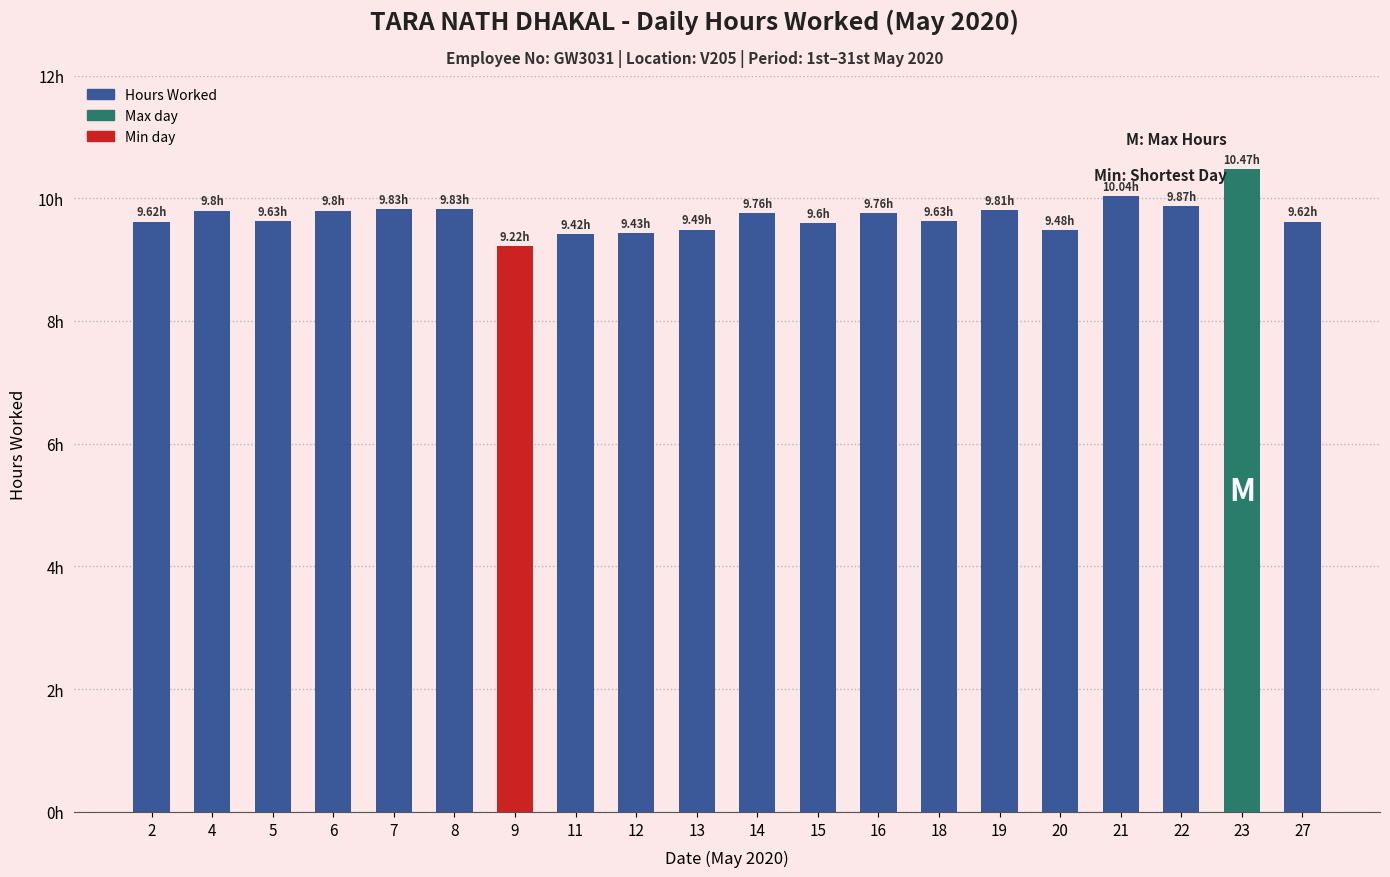

True or false: the data shows 9.6 at 2.

True